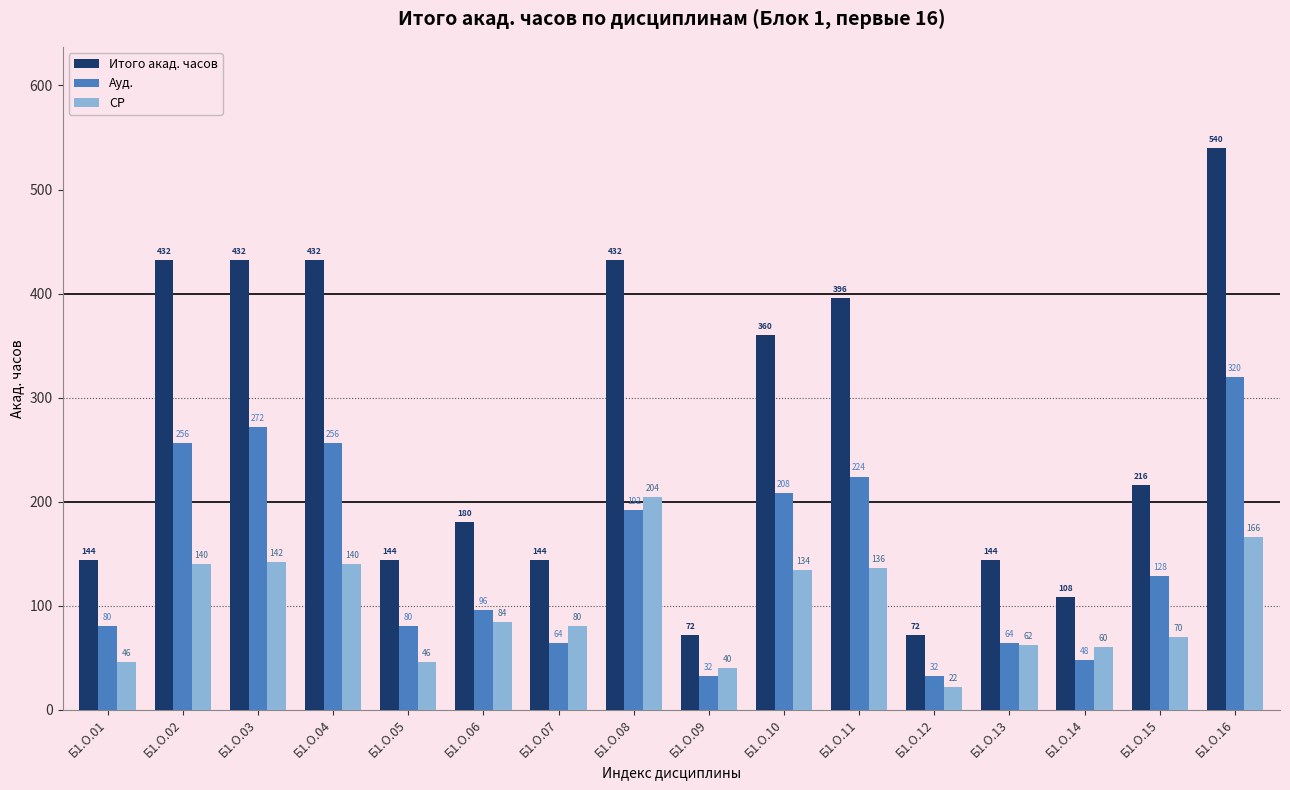

What is the value of the Ауд. bar at the 5th from the left?

80